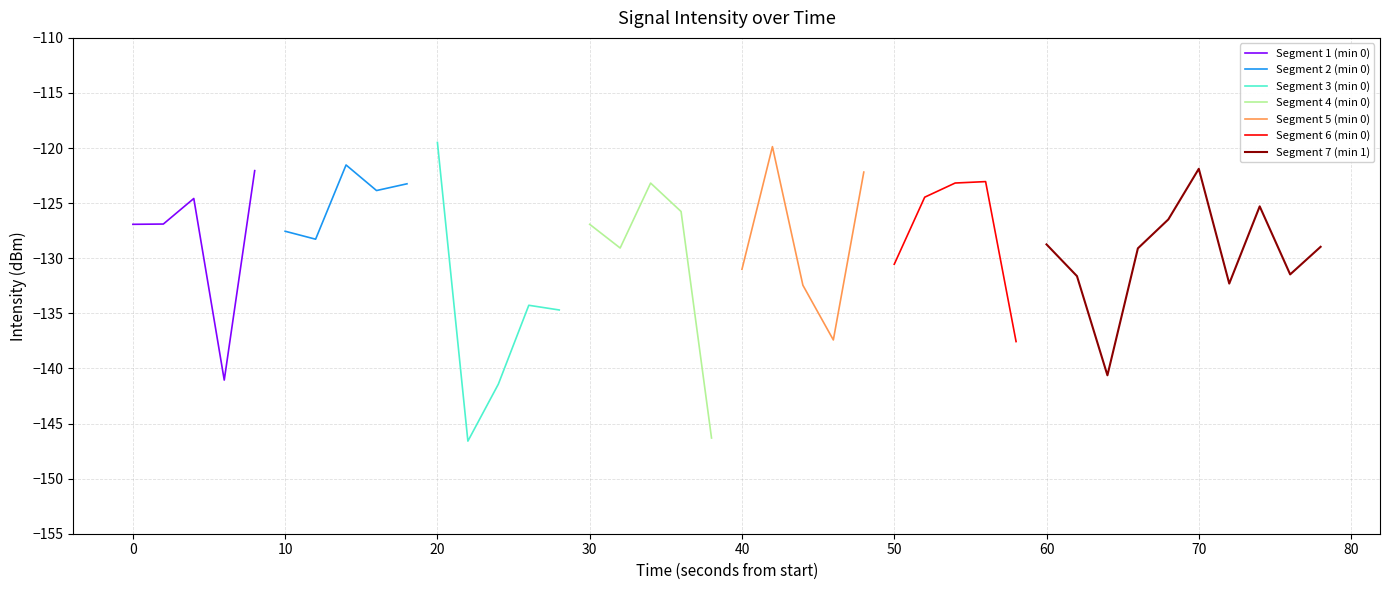

Is it true that the value at 4 is -57.2?

False